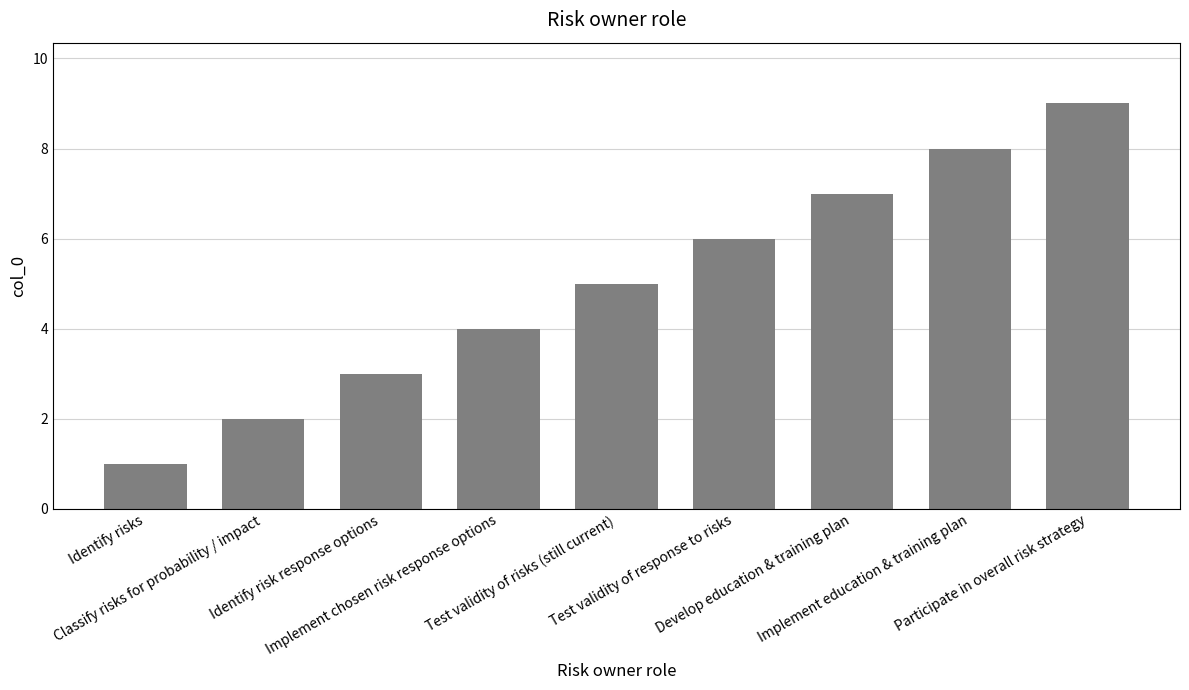

How many values are between 3 and 7?

5